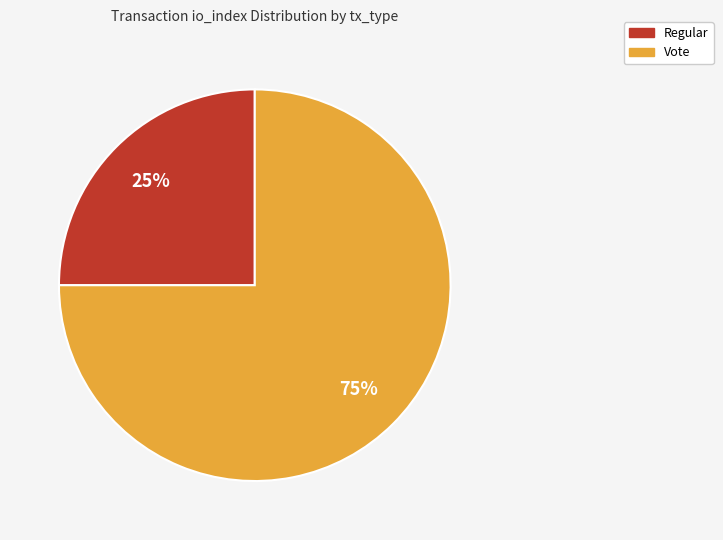

Rank the categories by value from highest to lowest.

Vote, Regular